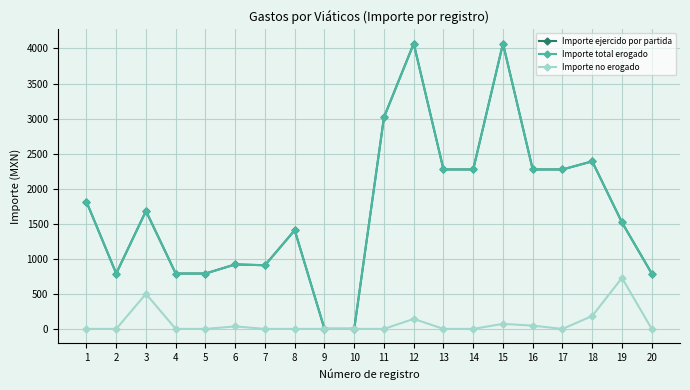

In Importe no erogado, how many points are lower than both neighbors (excluding endpoints)?

1